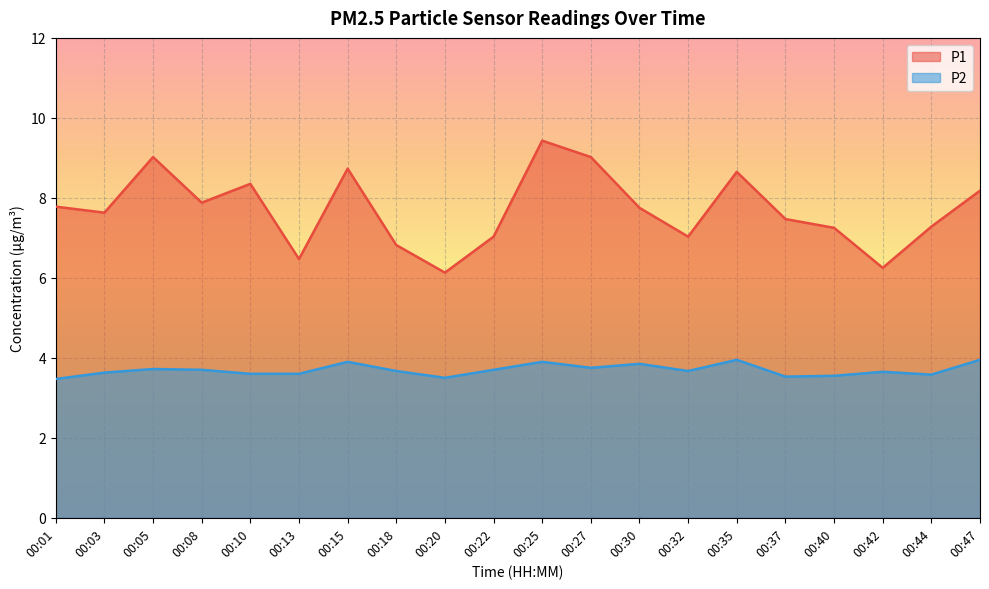

Rank the series by their average value, from highest to lowest.

P1, P2